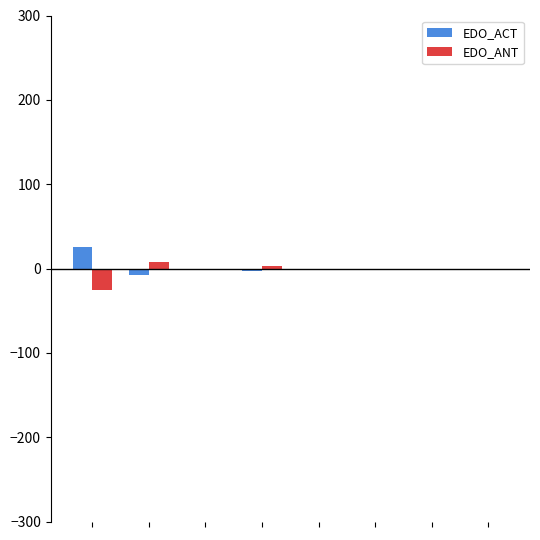

What is the sum of all EDO_ACT values?

14.5